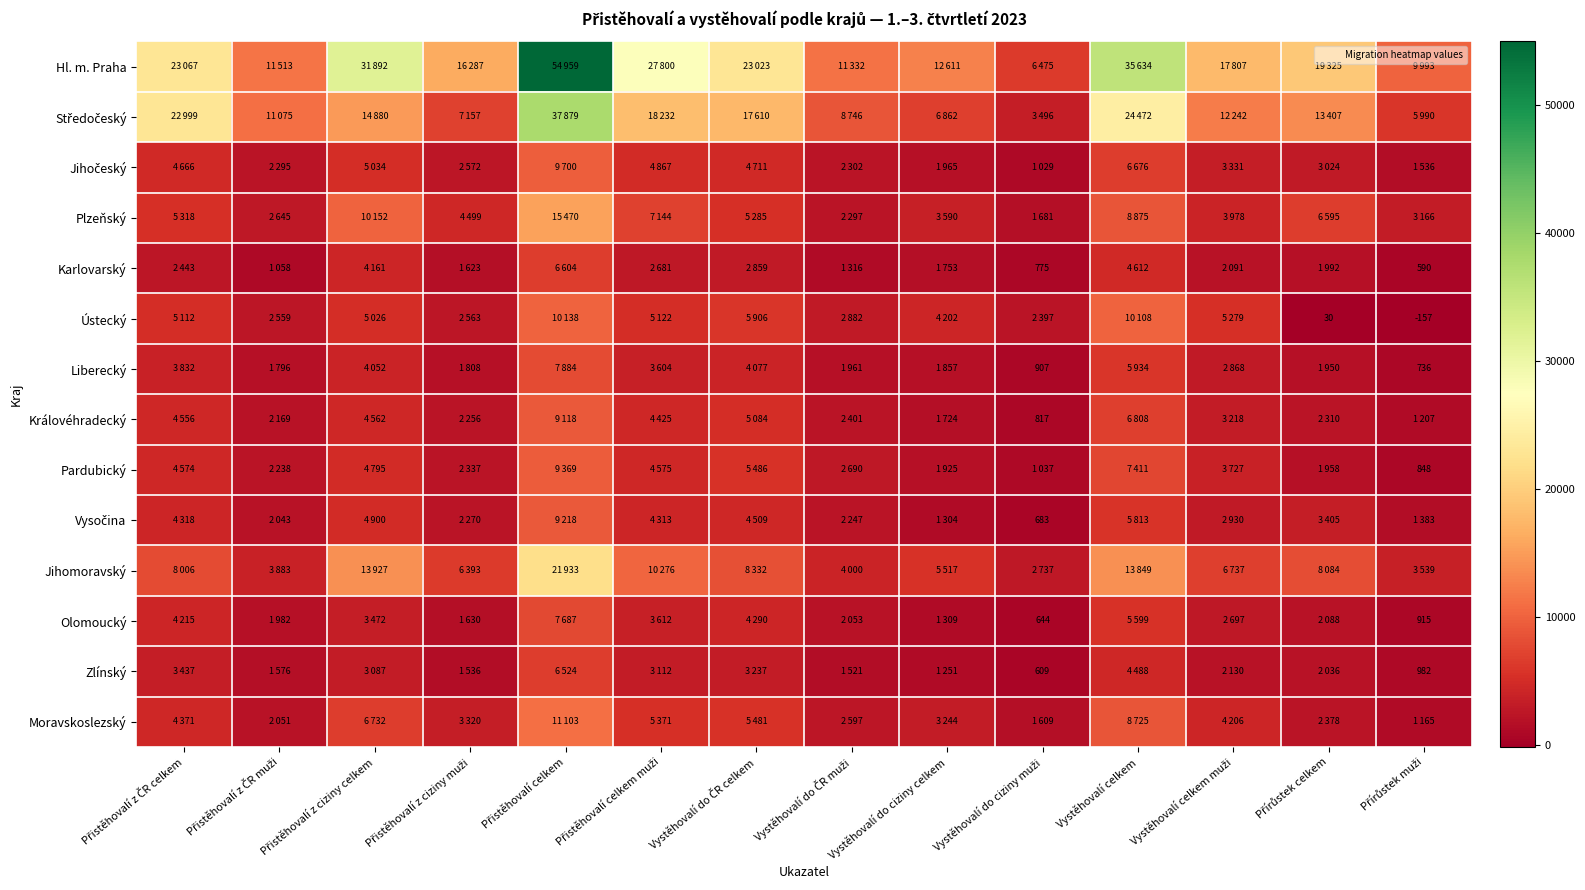

What is the sum of all Jihočeský values?

53708